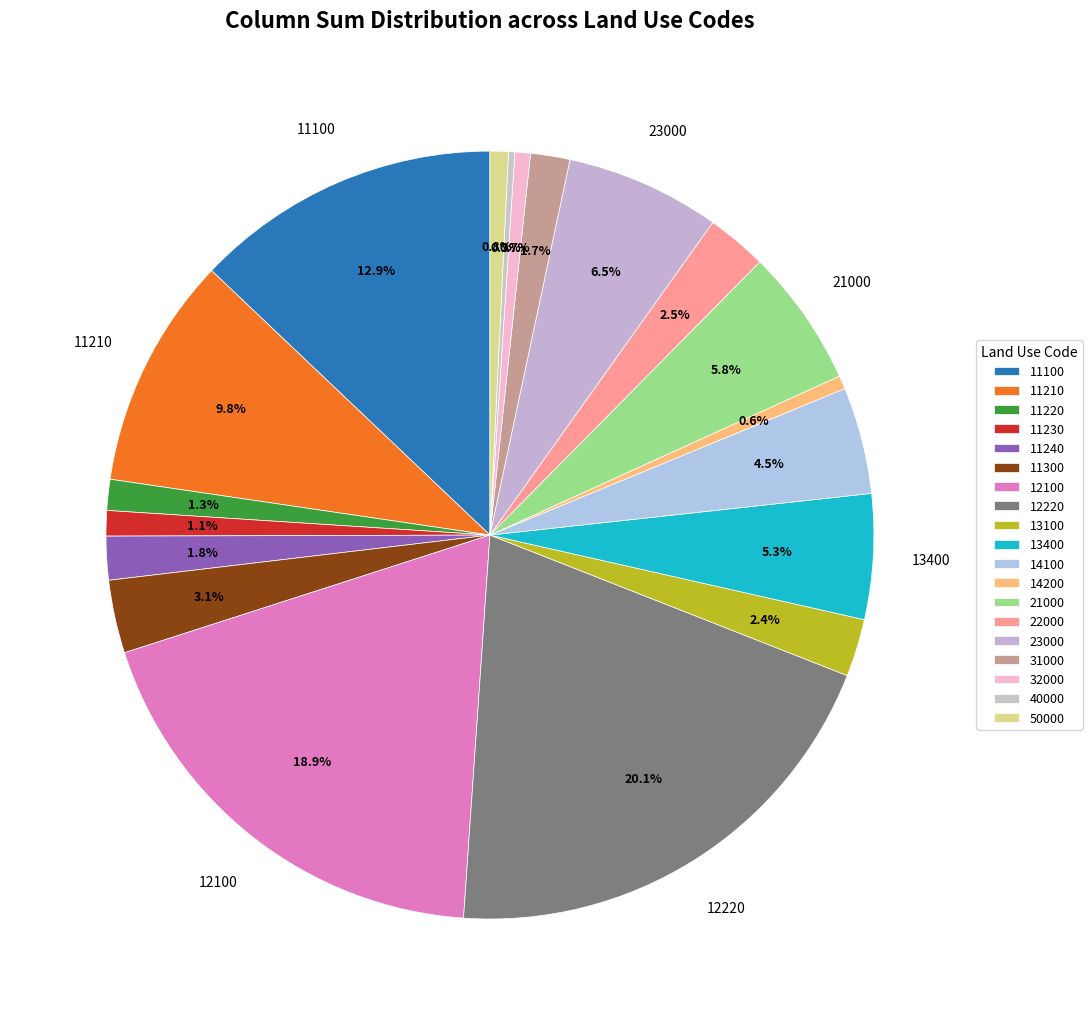

What percentage is the 23000 slice, to the nearest percent?

7%